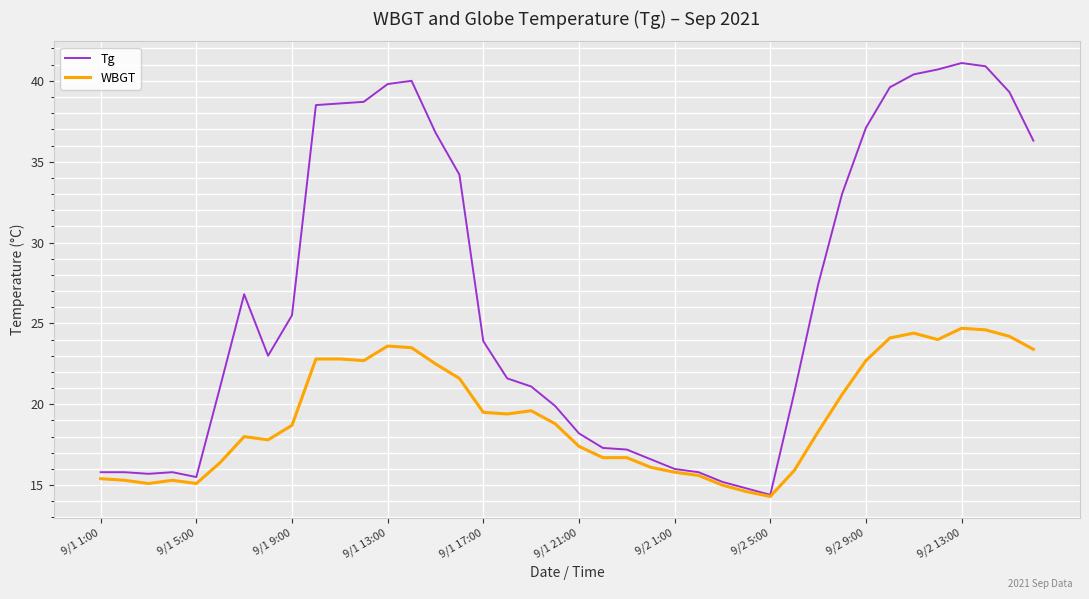

List the series in order of their peak value, highest first.

Tg, WBGT